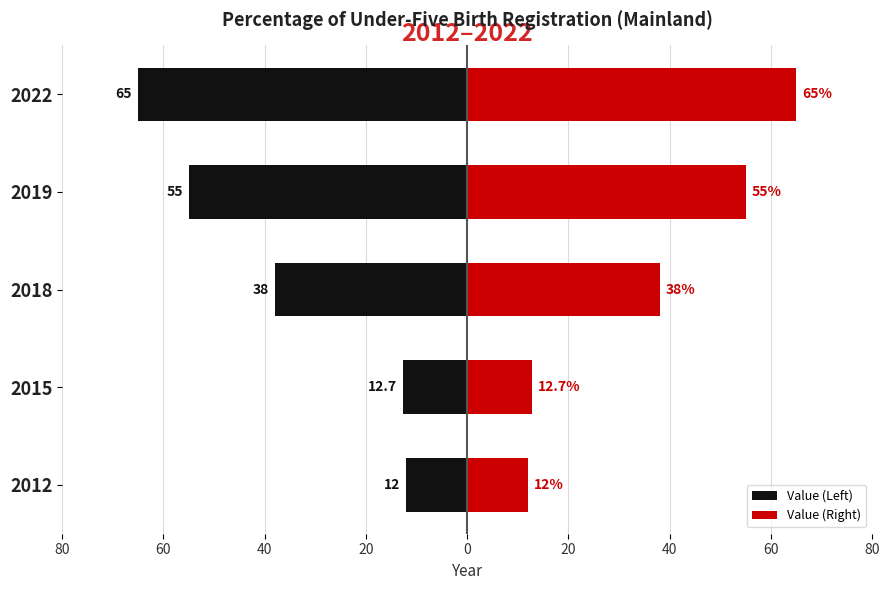

List the series in order of their overall mean, lowest first.

Value (Left), Value (Right)